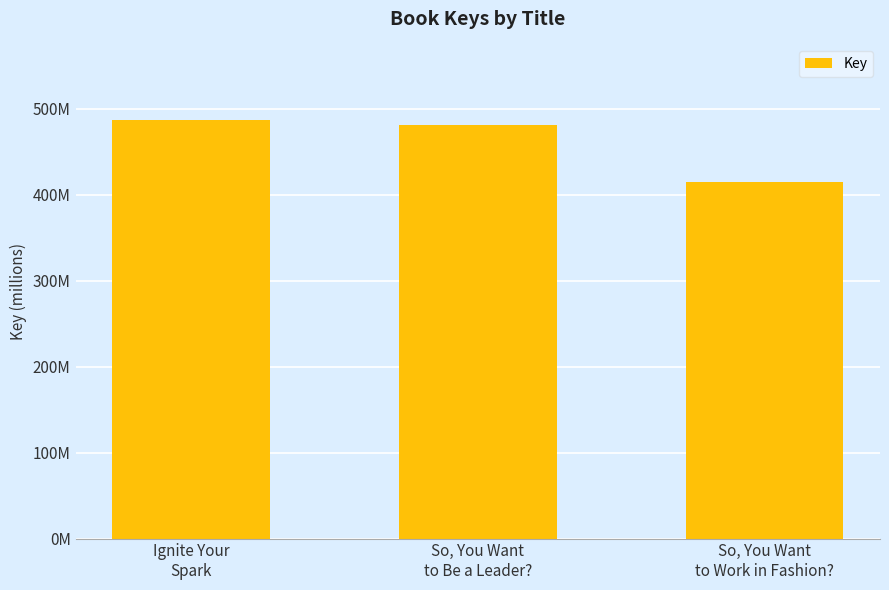

What is the ratio of the value at So, You Want
to Work in Fashion? to the value at So, You Want
to Be a Leader??

0.9